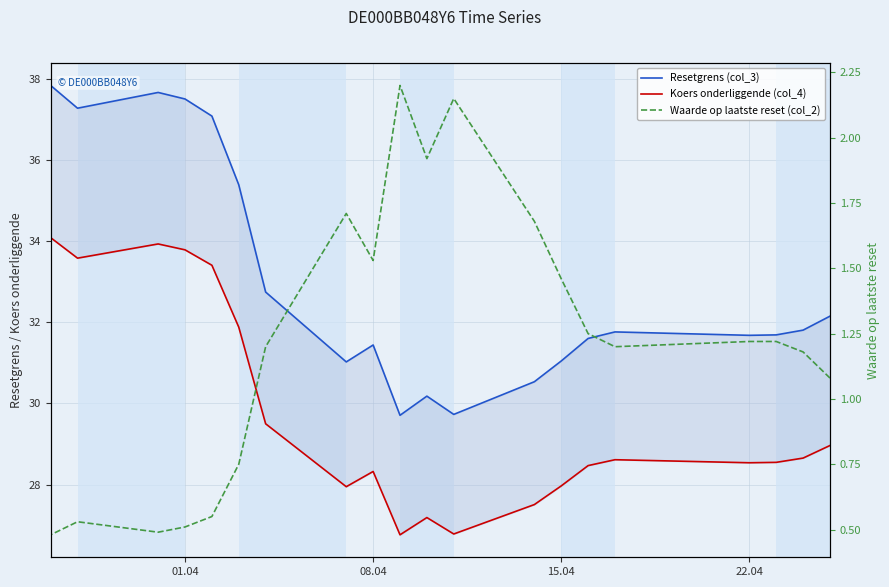

What is the difference between the second highest and minimum values in the Koers onderliggende (col_4) series?

7.2